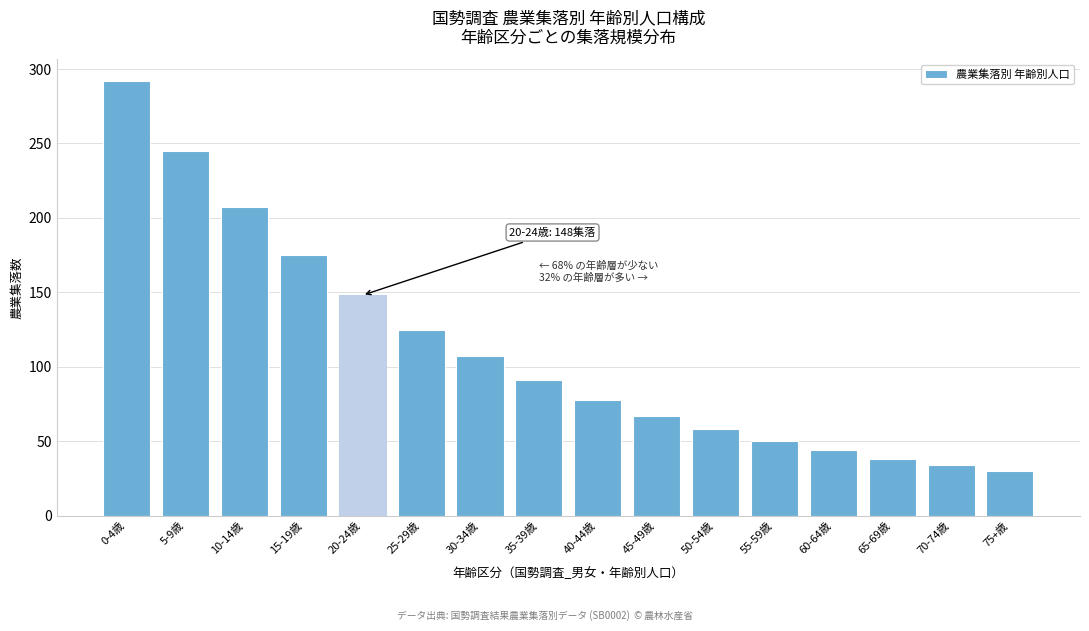

Reading right to left, what are all the values shown in this chart?

30	34	38	44	50	58	67	78	91	107	125	148	175	207	245	292